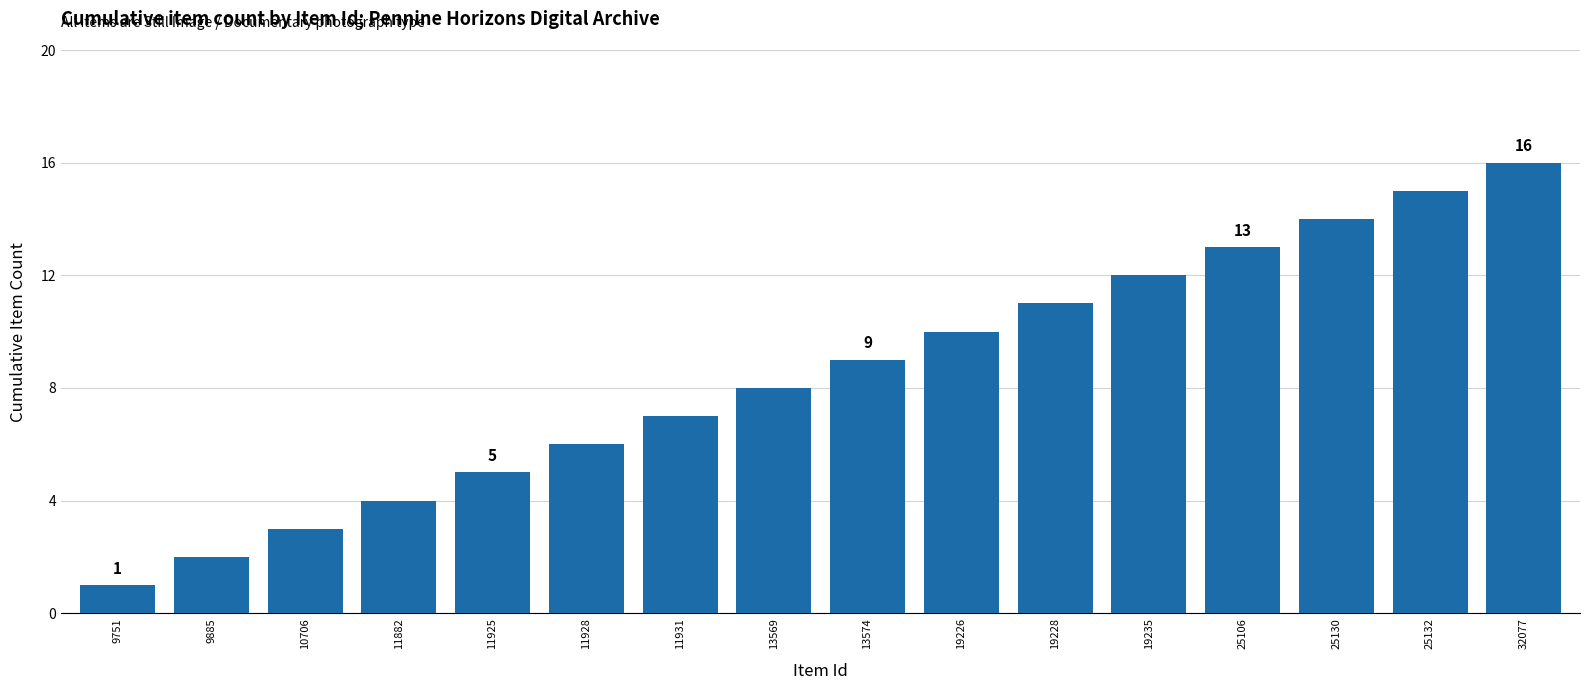

Reading left to right, transcribe all the data shown in this chart.

9751=1	9885=2	10706=3	11882=4	11925=5	11928=6	11931=7	13569=8	13574=9	19226=10	19228=11	19235=12	25106=13	25130=14	25132=15	32077=16